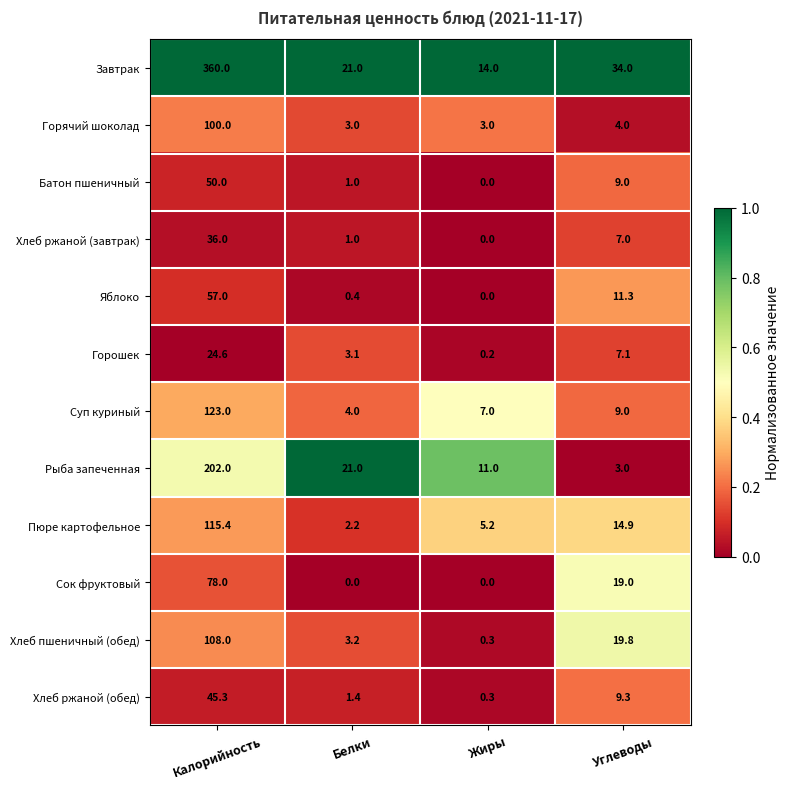

What is the difference between the maximum and minimum values in the Хлеб пшеничный (обед) series?

107.7